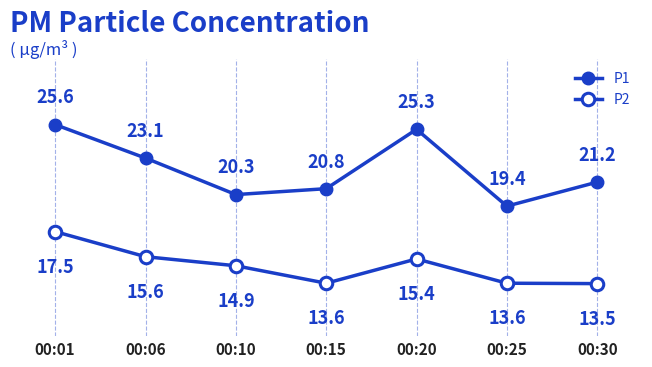

Rank the series by their maximum value, from highest to lowest.

P1, P2